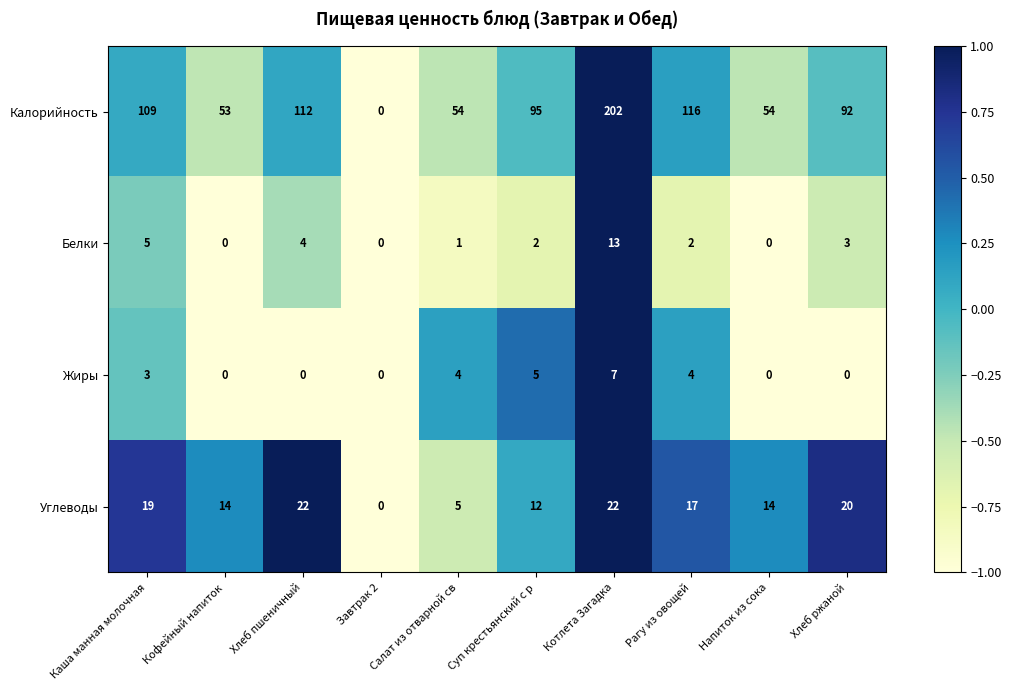

At Хлеб ржаной, list the series in order from smallest to largest.

Жиры, Белки, Углеводы, Калорийность